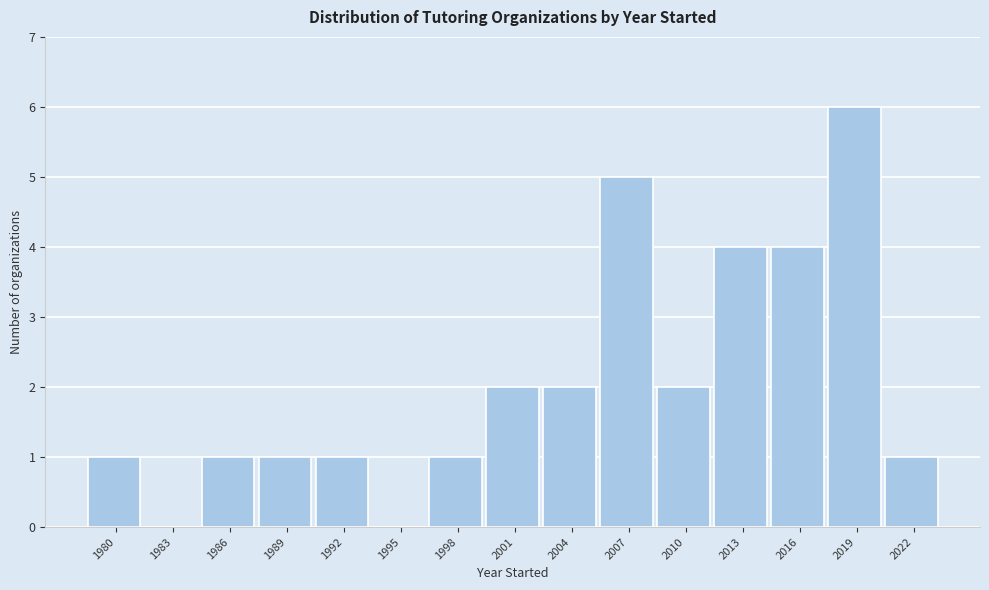

Reading left to right, list all the values displayed in this chart.

1980=1	1983=0	1986=1	1989=1	1992=1	1995=0	1998=1	2001=2	2004=2	2007=5	2010=2	2013=4	2016=4	2019=6	2022=1